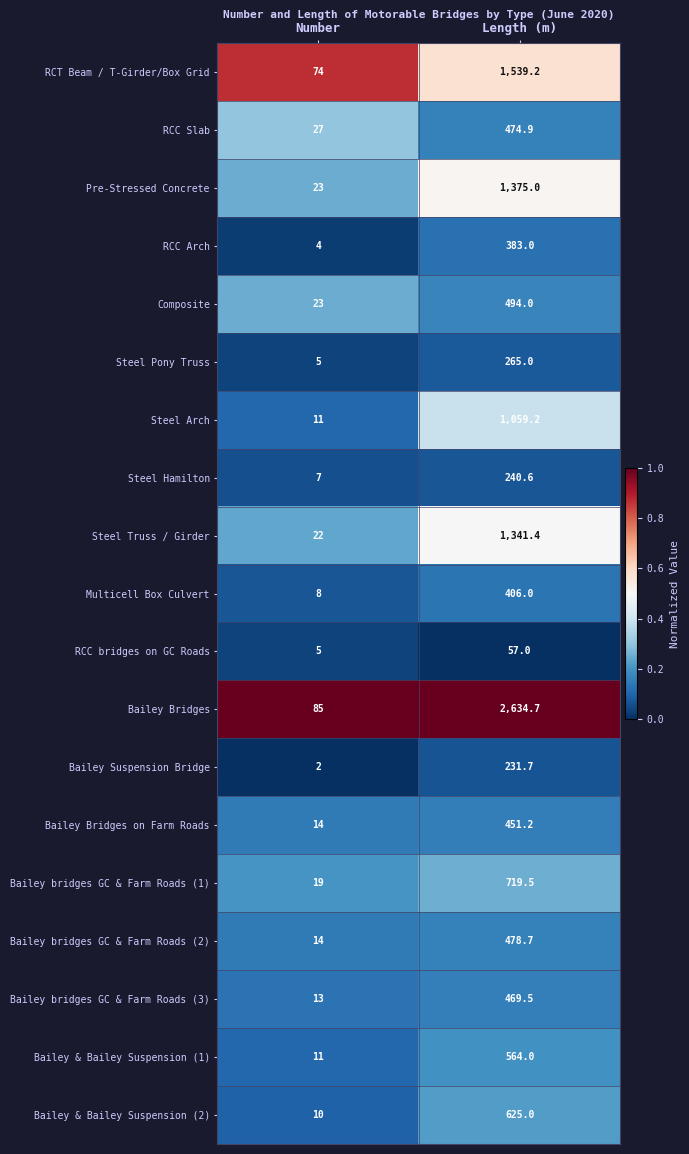

At which label is Bailey Bridges on Farm Roads closest to 232?

Number